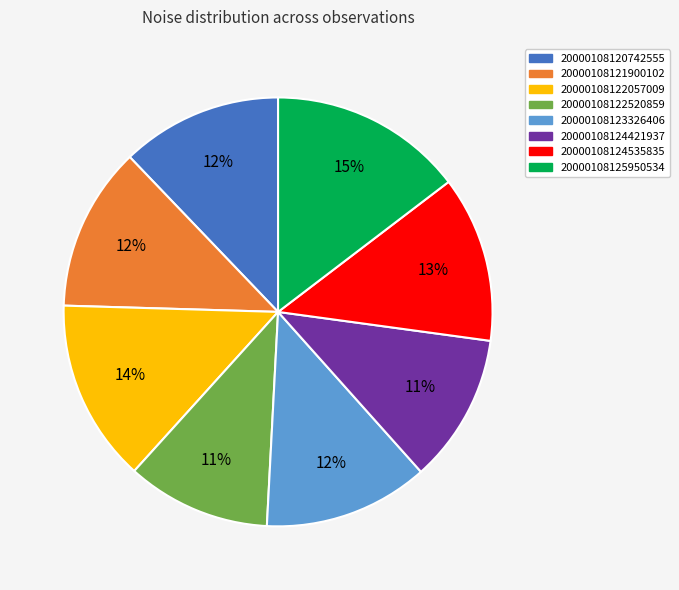

Combined, do 20000108121900102 and 20000108124535835 account for over 50%?

No